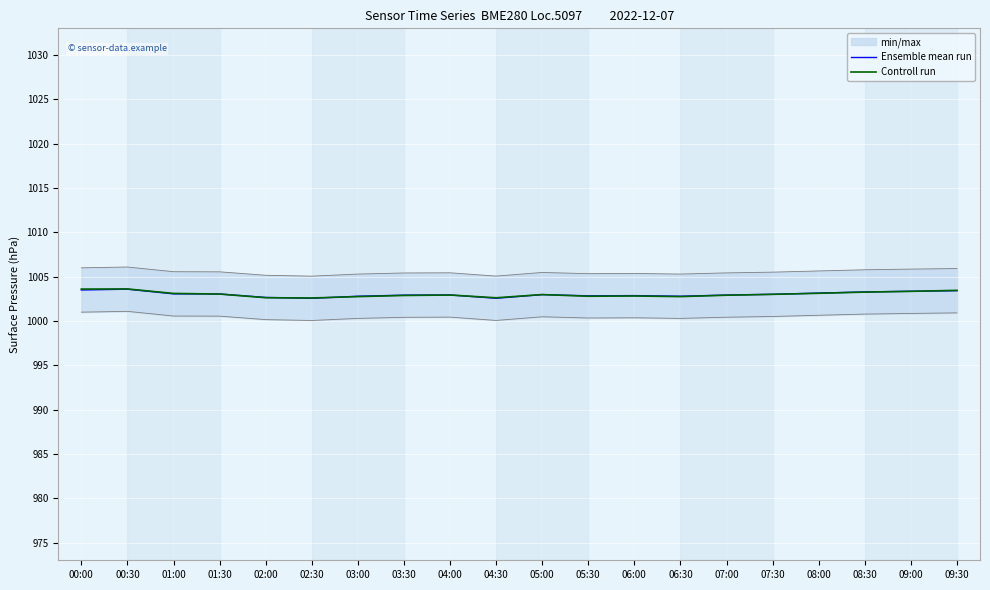

How many lines are shown in the chart?

2